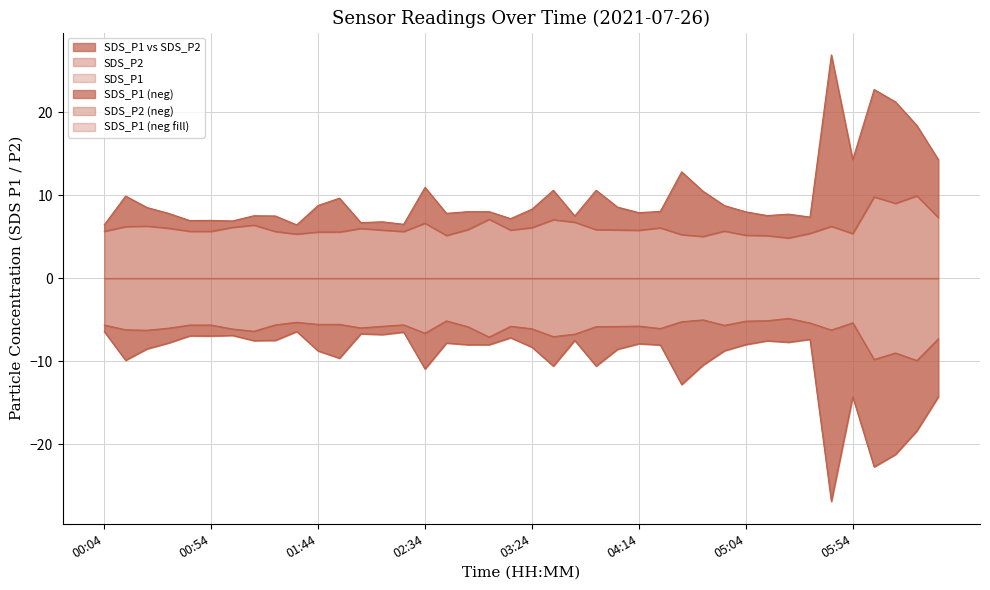

Does the chart have visible grid lines?

Yes